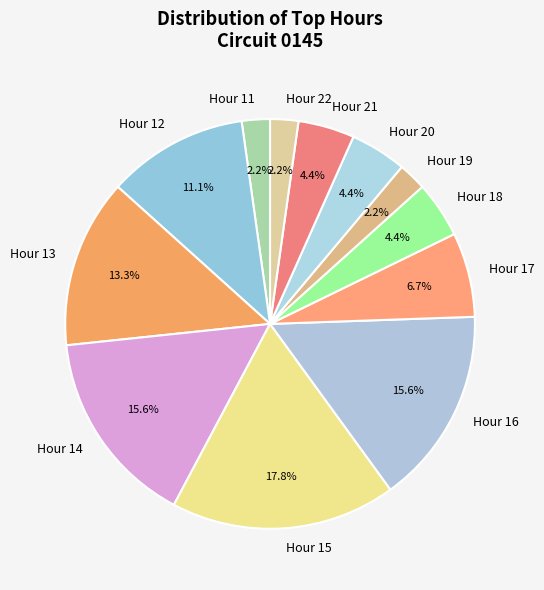

To the nearest percent, what is the average slice percentage?

8%